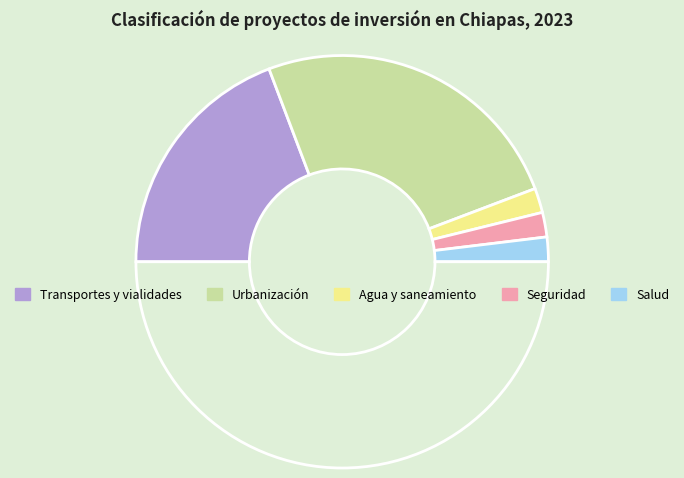

Rank the categories by value from highest to lowest.

Urbanización, Transportes y vialidades, Agua y saneamiento, Seguridad, Salud